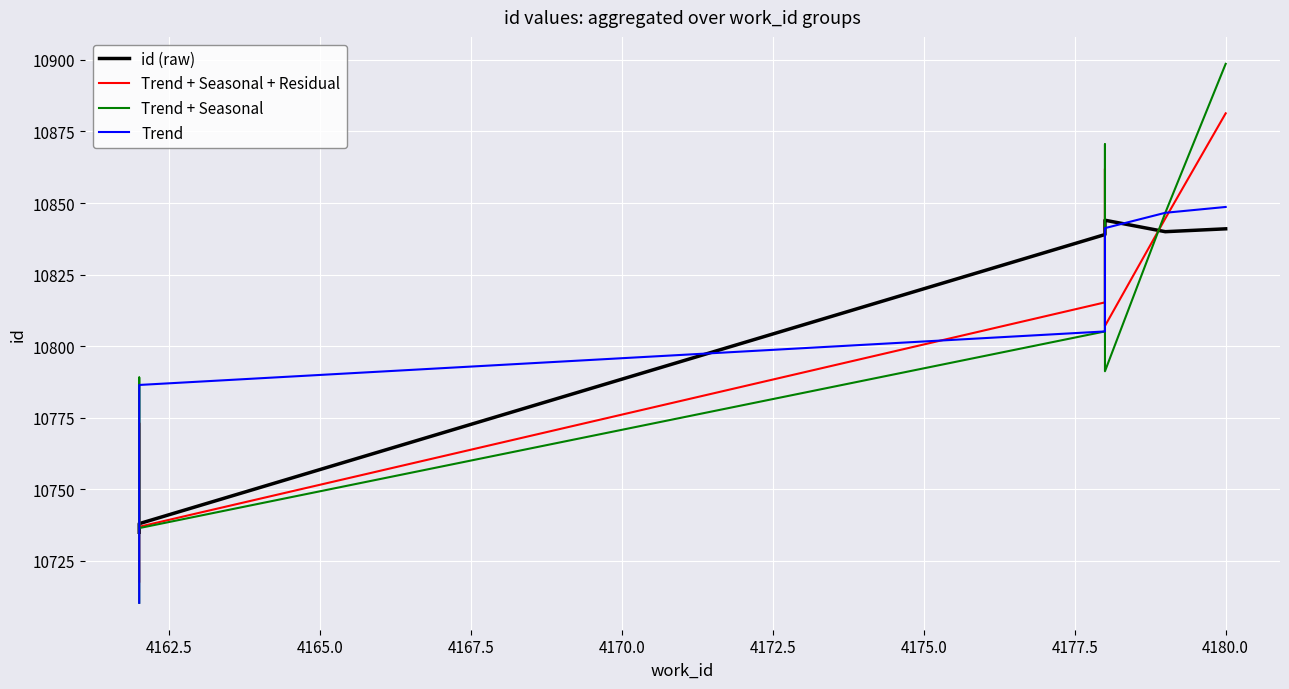

True or false: Trend + Seasonal and id (raw) intersect in this chart.

True